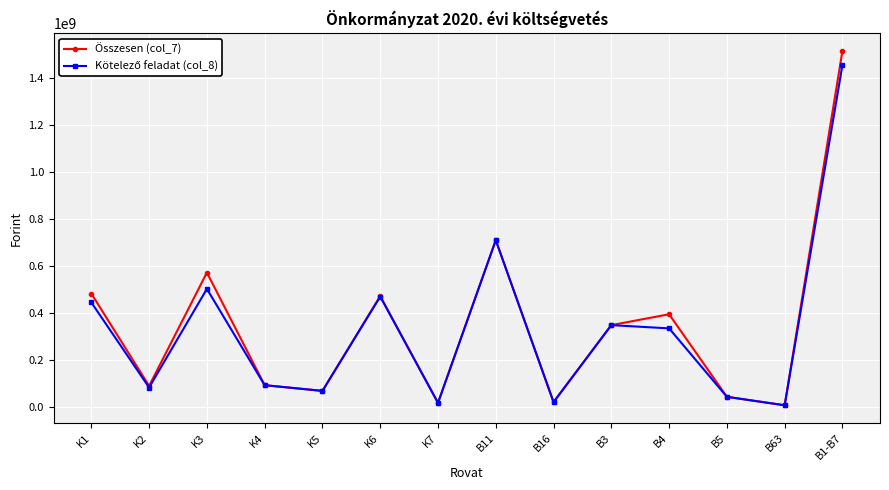

What value does the Összesen (col_7) series have at B4, to the nearest 50?

392672800